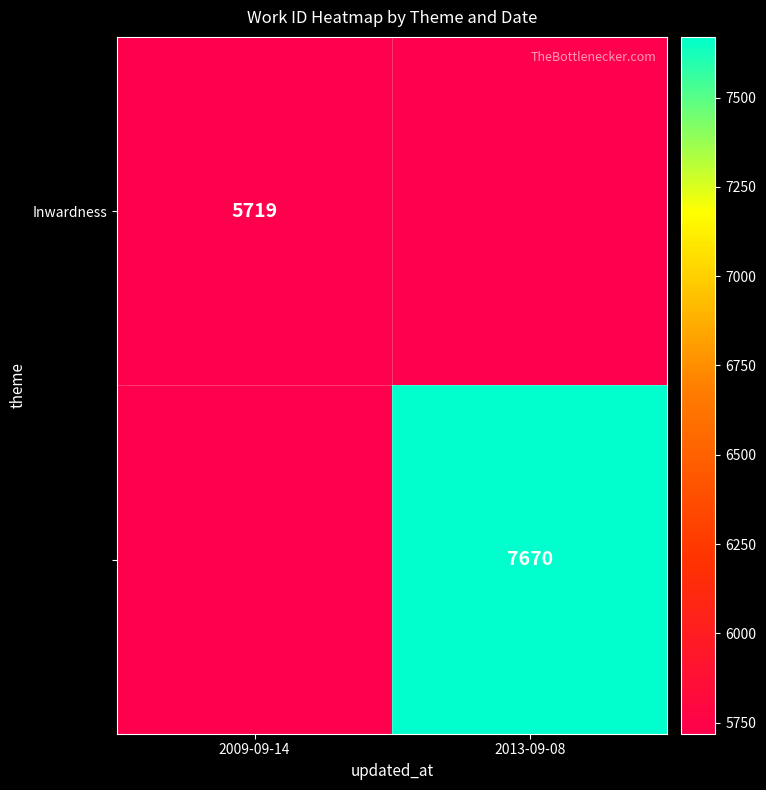

How many categories are shown in the chart?

2